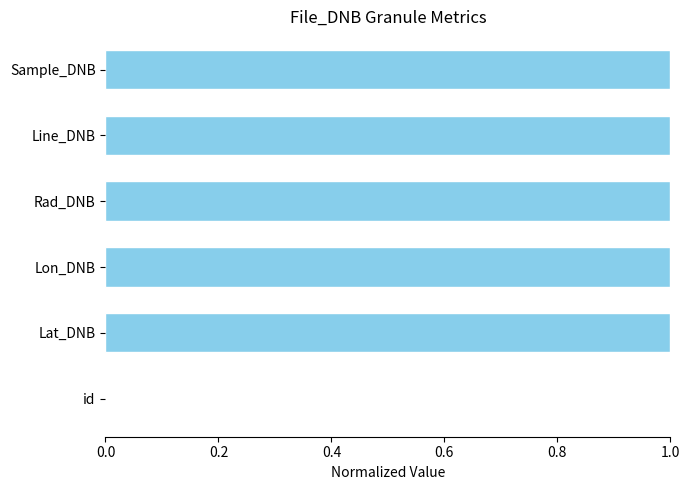

Are the bars grouped side by side (vs. stacked)?

No